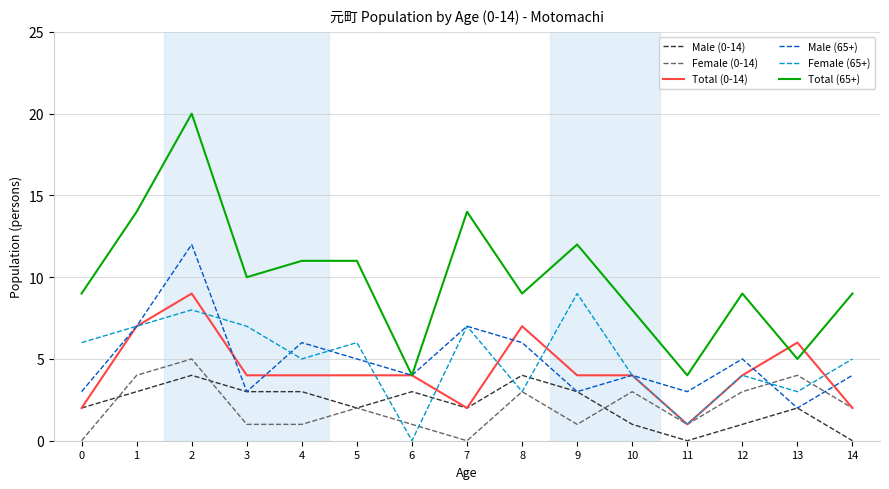

The Total (0-14) series shows 4 at 10. True or false?

True